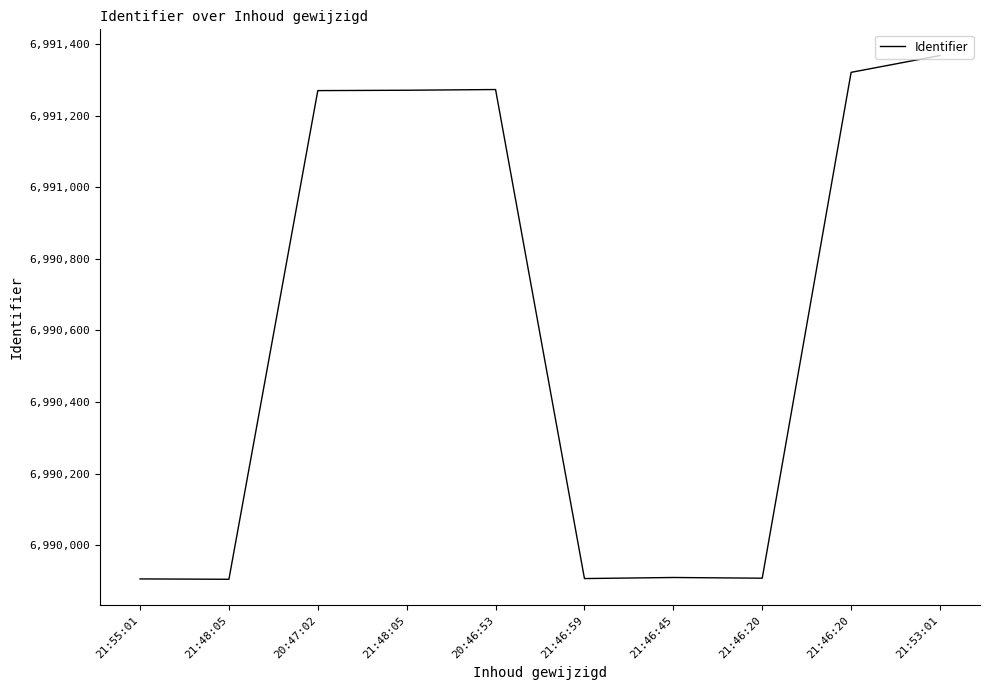

Where does the data first go above 6991270?

21:48:05